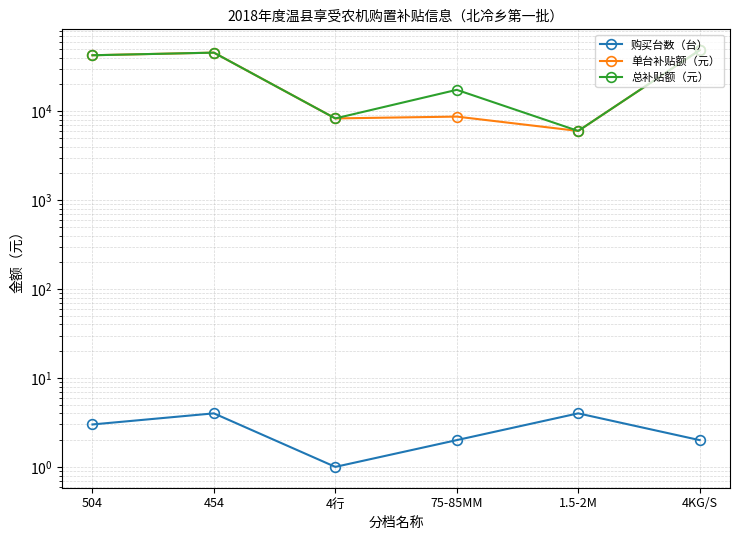

At which category does 总补贴额（元） reach its first local peak?

454